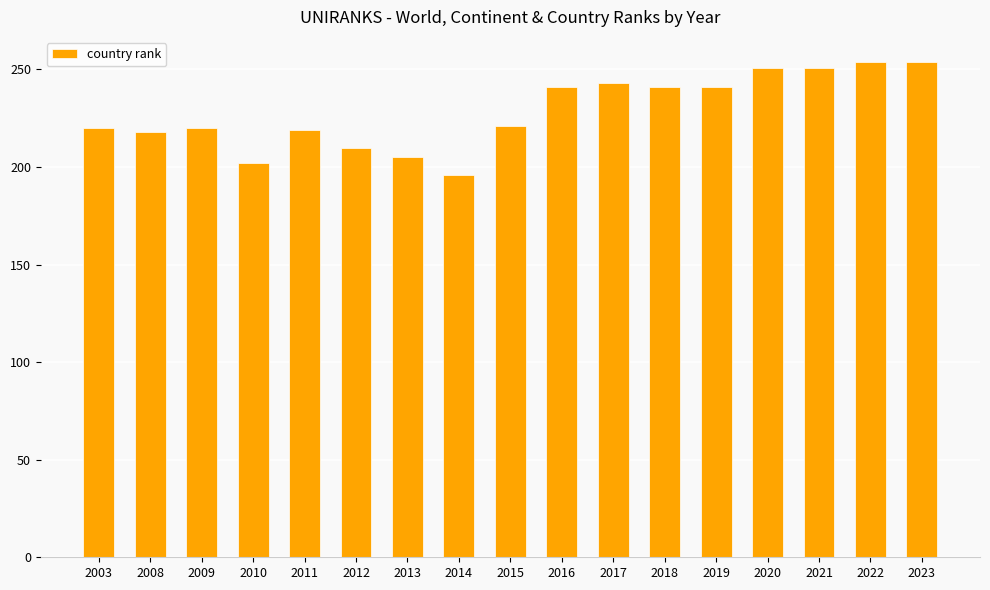

What is the value of the 11th bar from the left?

243